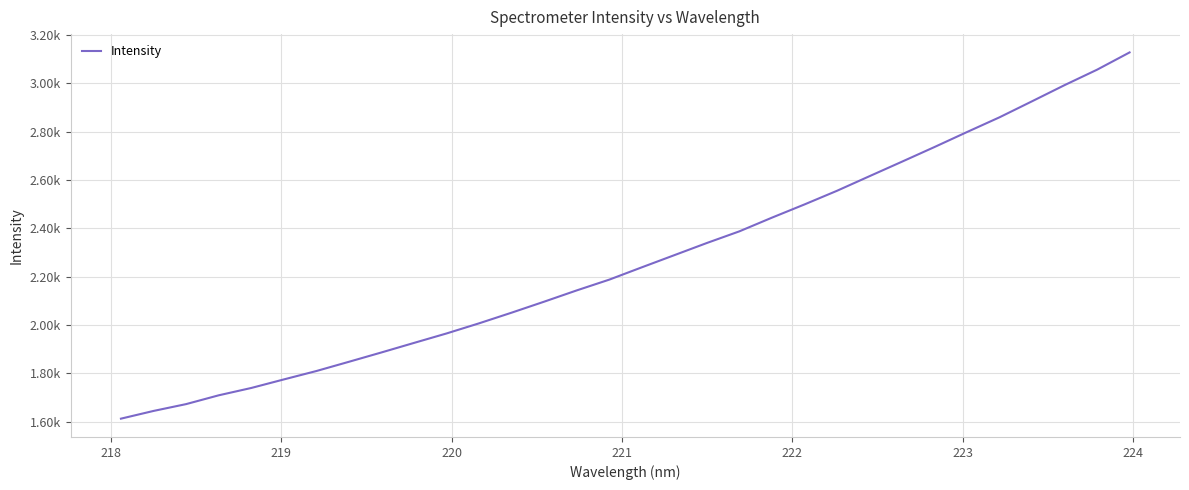

What is the average value?

2269.5